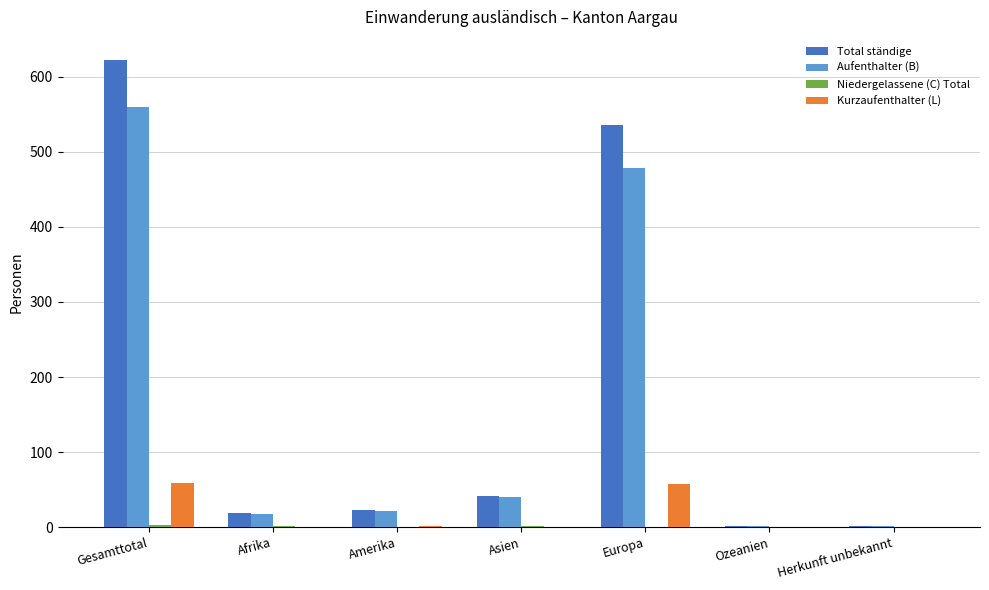

The value of Kurzaufenthalter (L) at Herkunft unbekannt is 0. True or false?

True